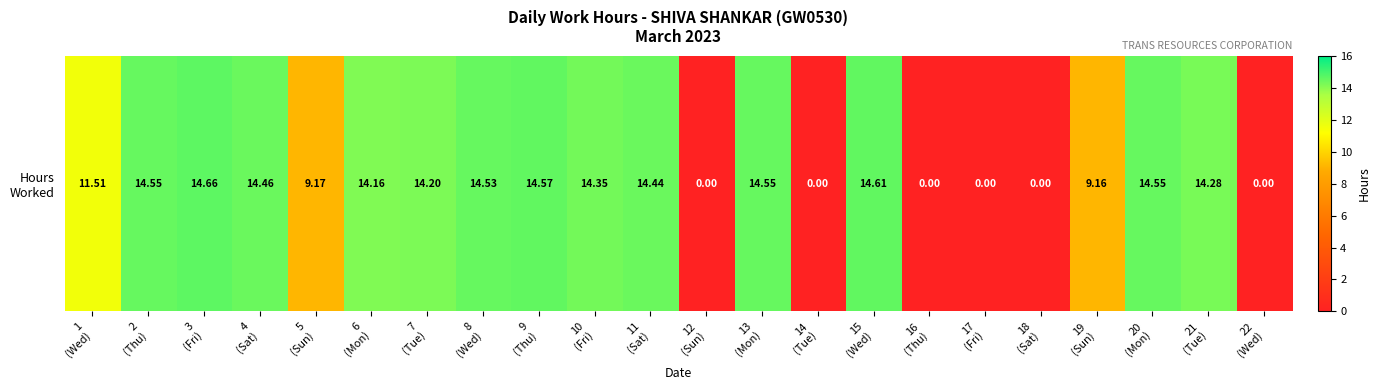

True or false: the data shows 15.8 at 5
(Sun).

False